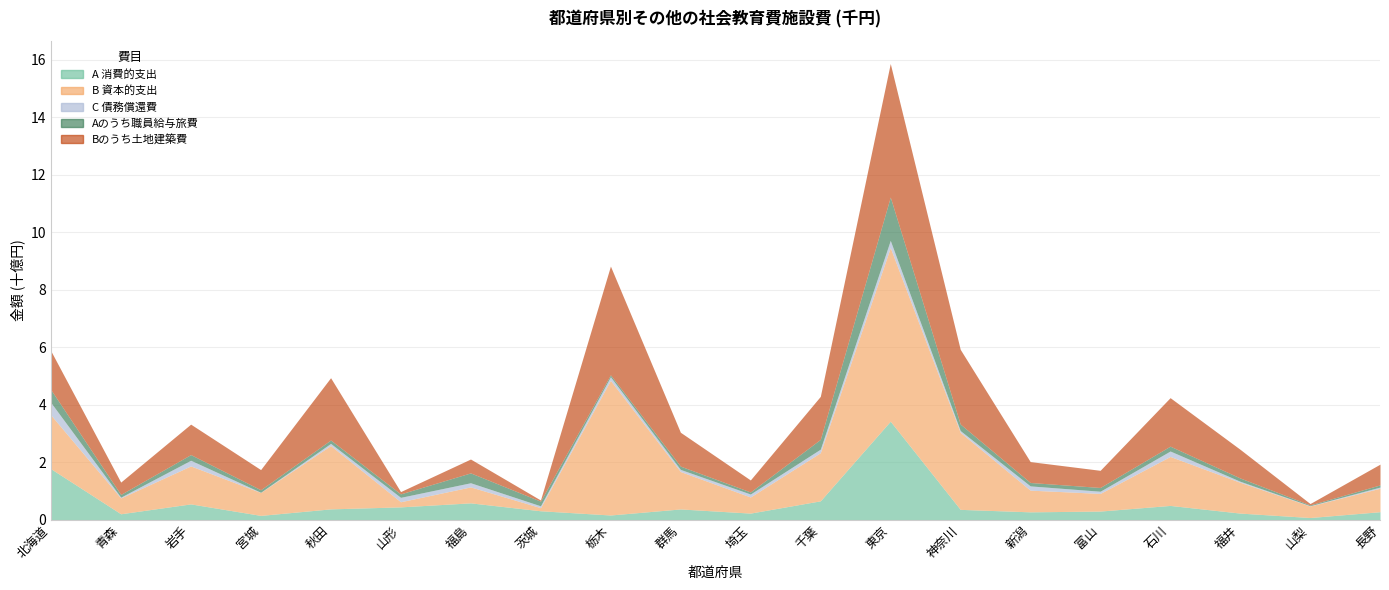

What is the value of the Bのうち土地建築費 point at the 14th from the left?

2596915